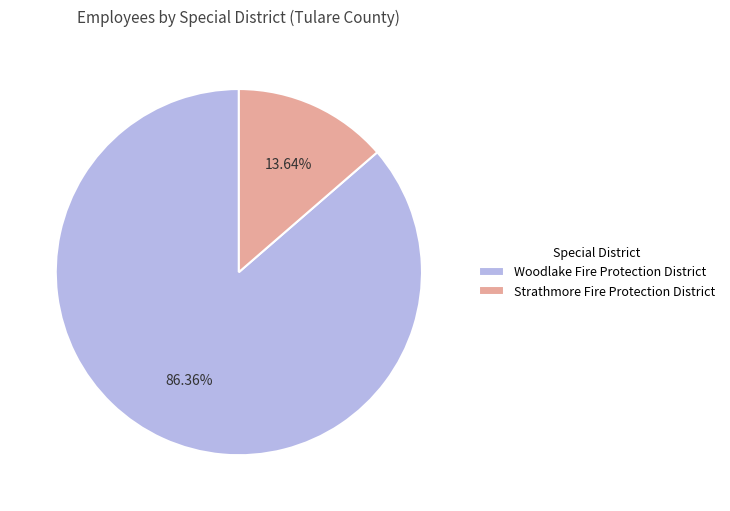

What percentage is the Strathmore Fire Protection District slice, to the nearest percent?

14%